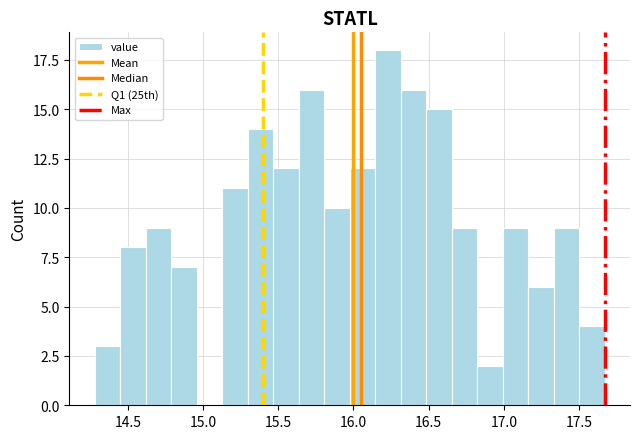

Around what value on the x-axis is the tallest bar? Give the approximate position of its centre, as read against the axis.

16.25